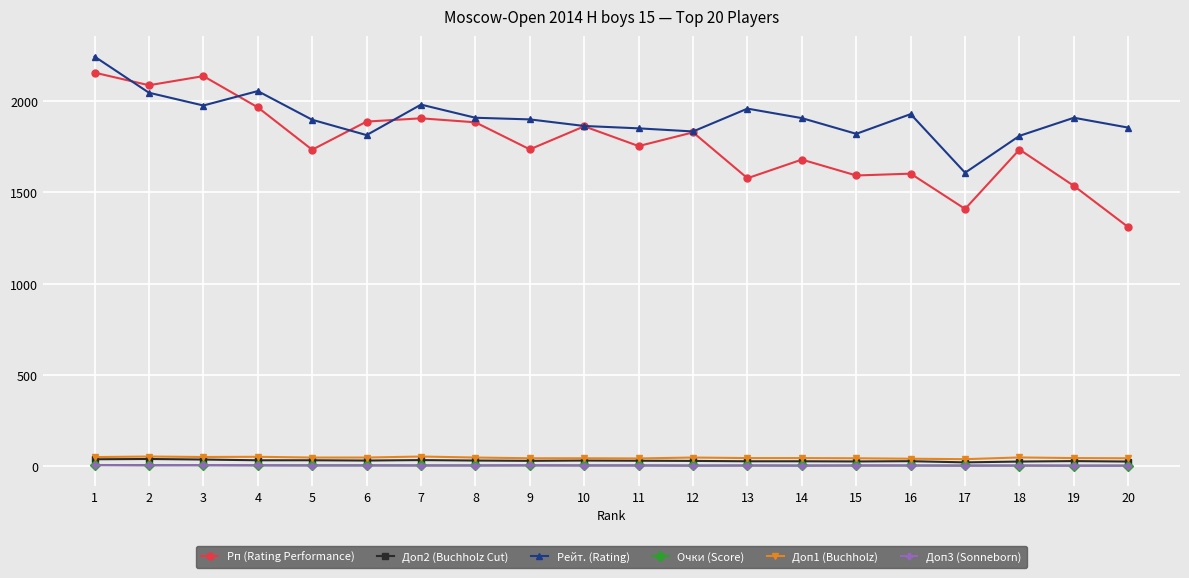

What is the sum of the Доп3 (Sonneborn) values at 5 and 18?

10.0